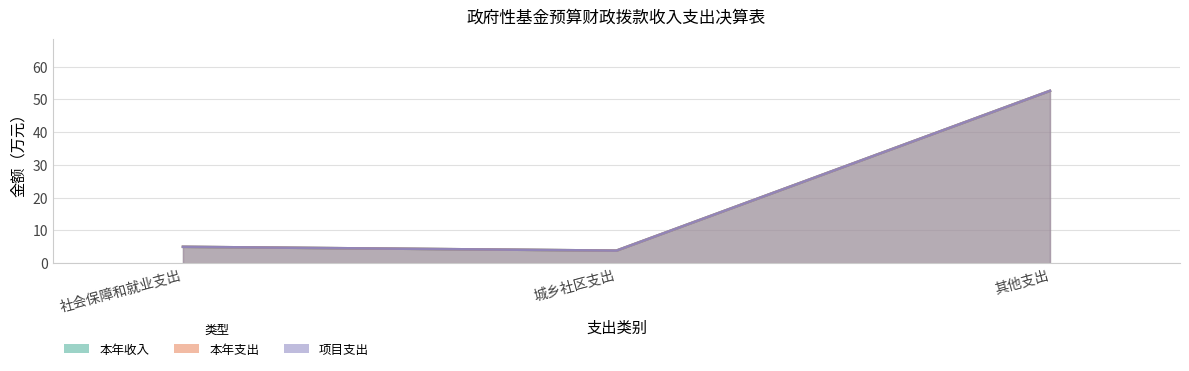

The 本年支出 series shows 3.4 at 社会保障和就业支出. True or false?

False